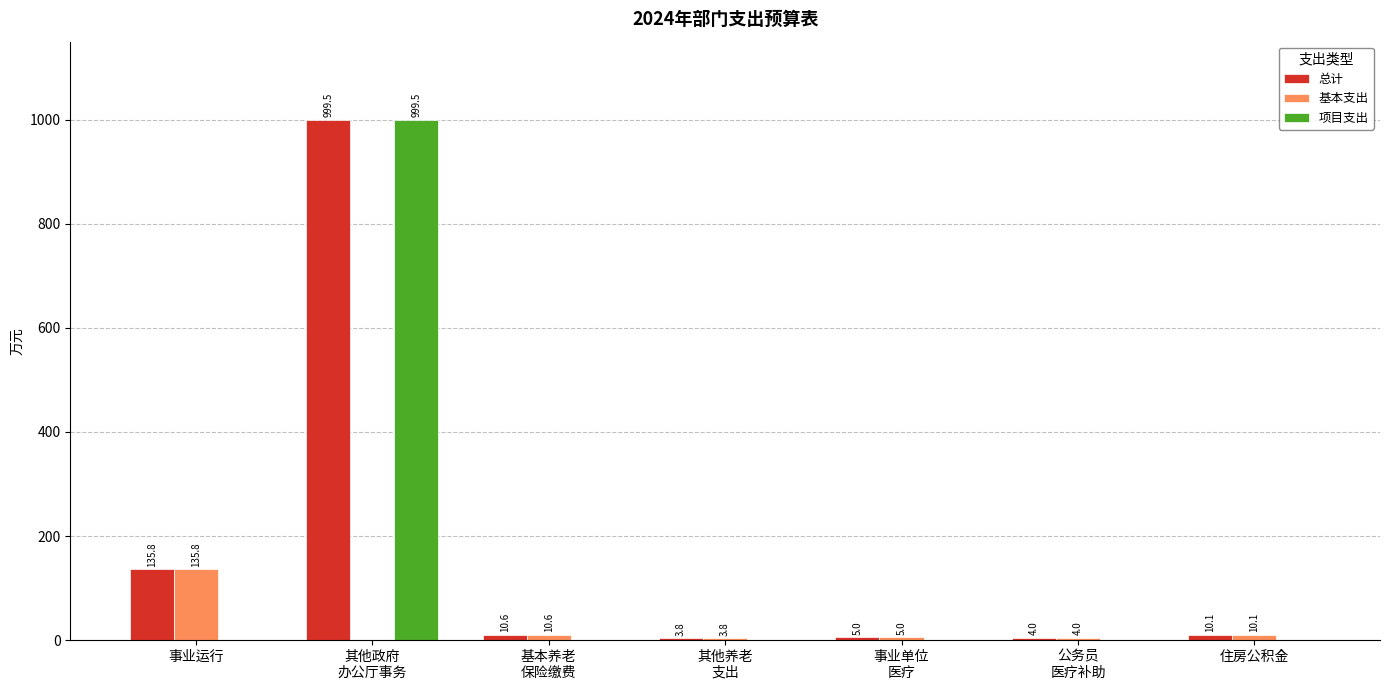

What is the highest value of the 总计 series?

999.5